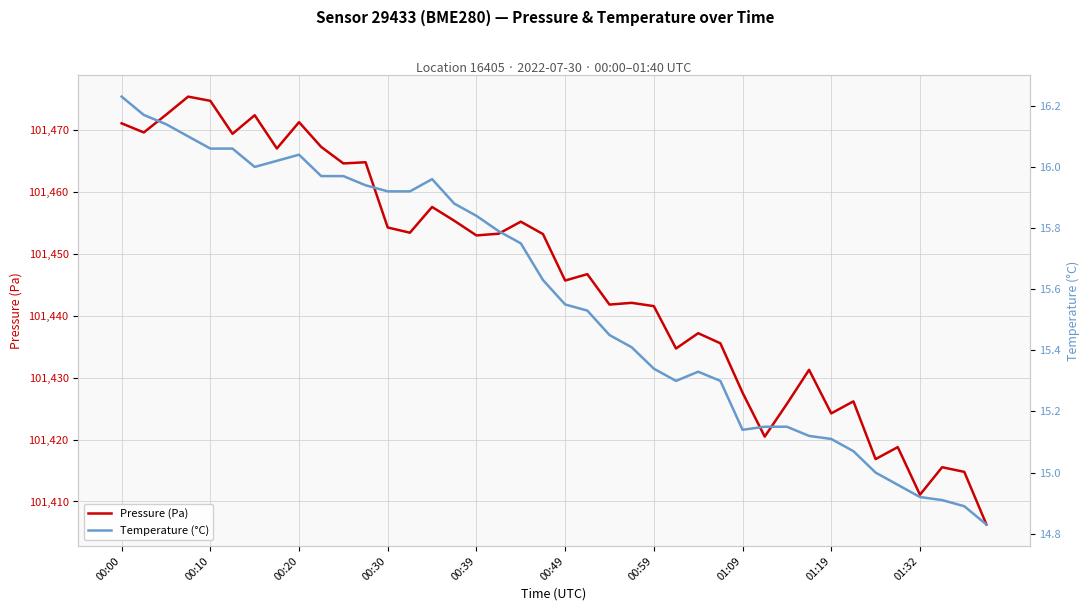

Does the chart display data point markers on the line(s)?

No